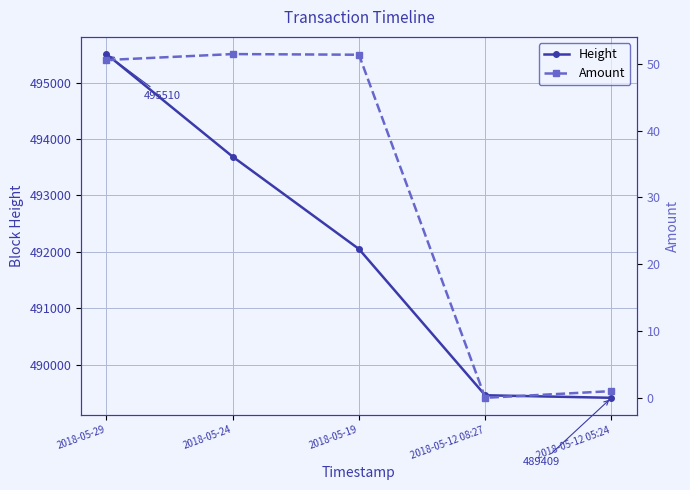

How many distinct data groups are displayed?

2